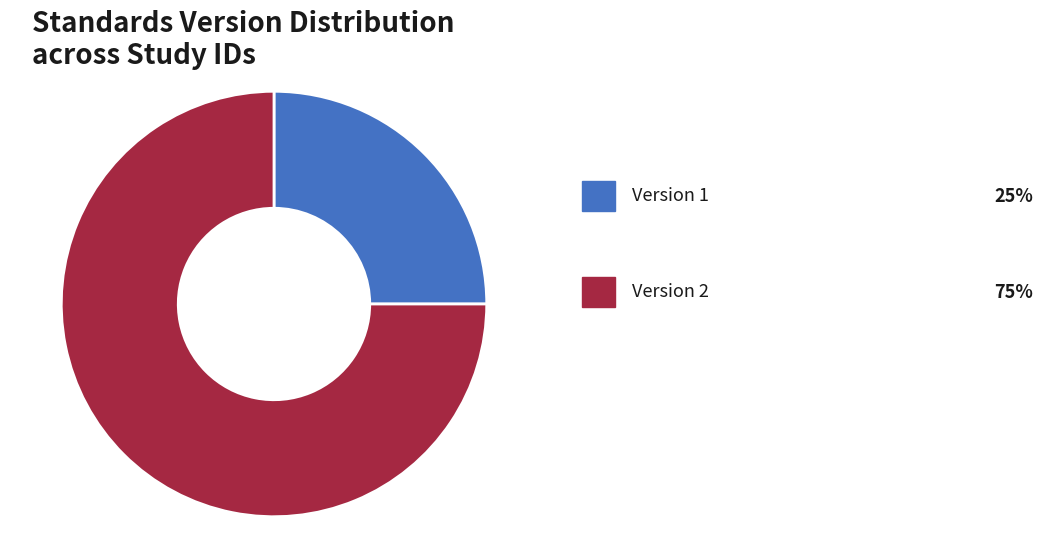

Is there any slice that represents more than half of the pie?

Yes